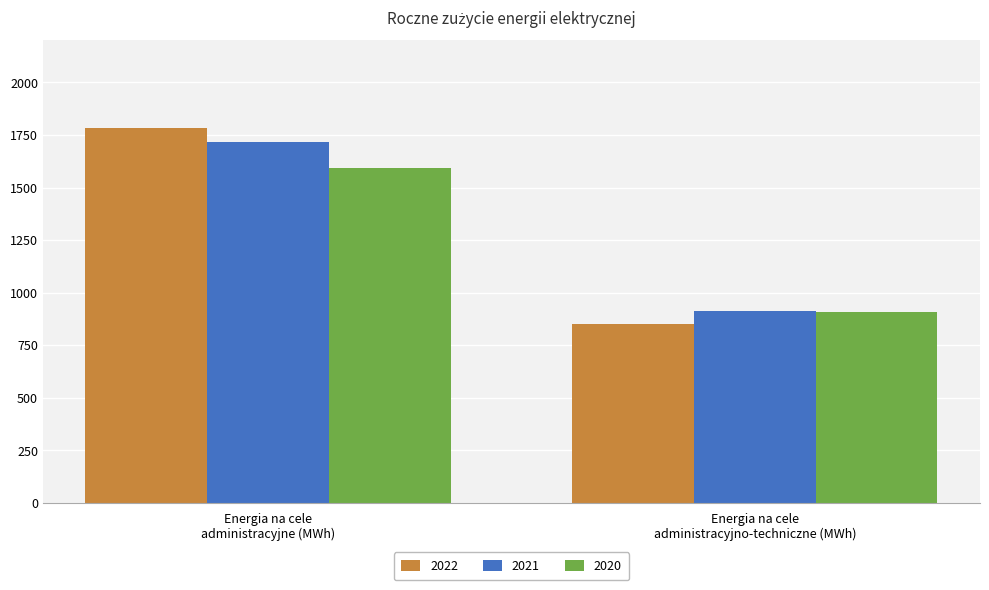

What is the maximum value shown in the chart?

1785